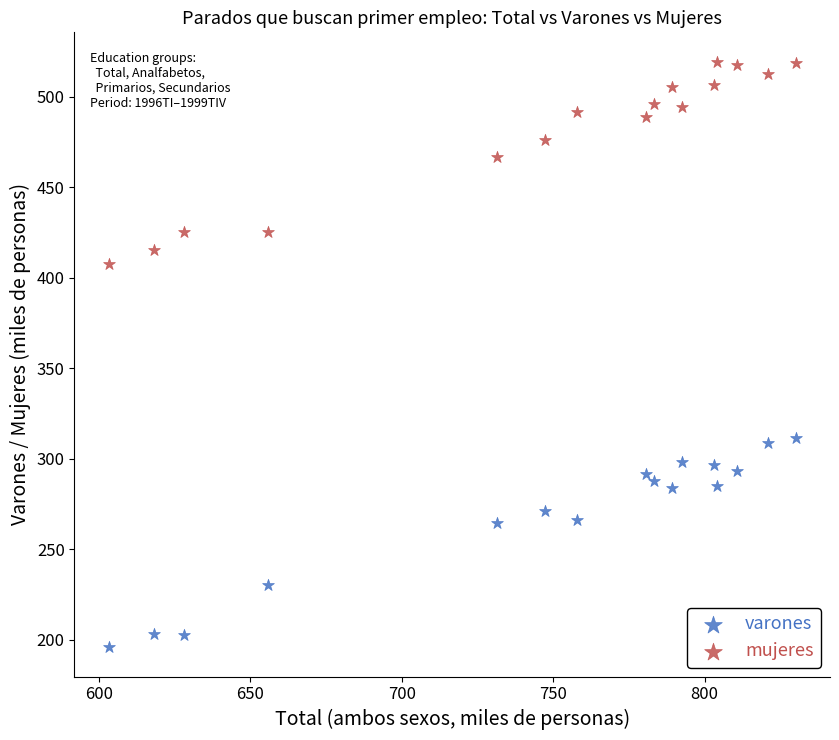

Which series contains the lowest Y value?

varones